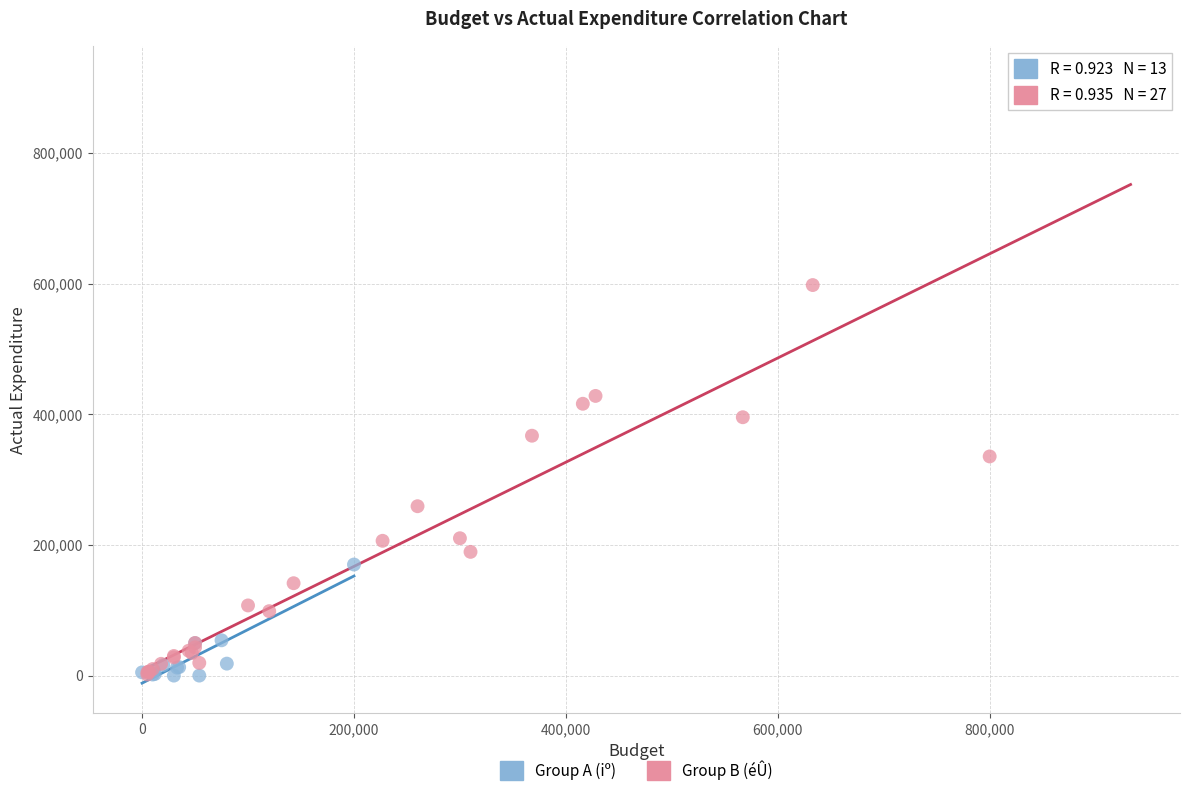

Which series has the largest Y range (max minus min)?

Group B (éÛ)